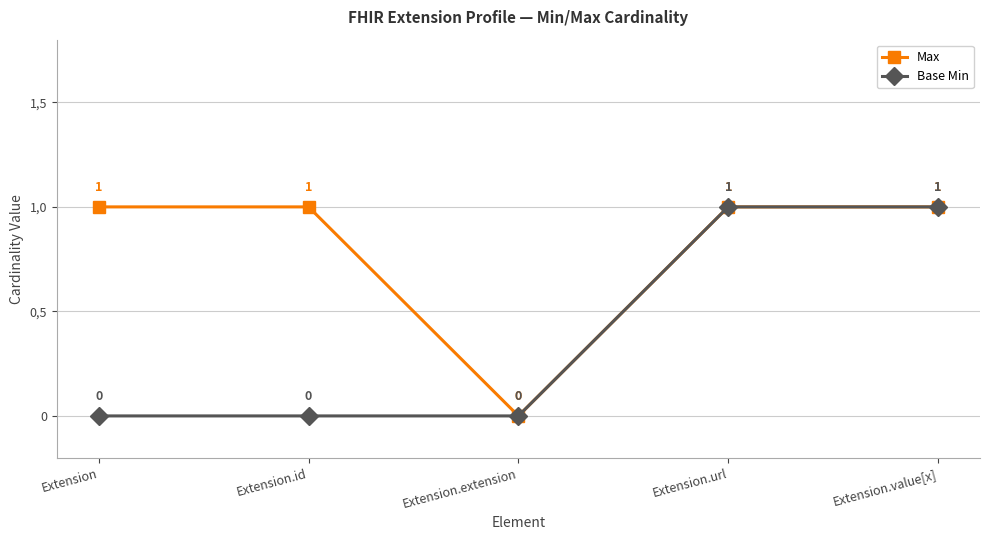

What position from the right is Extension?

5